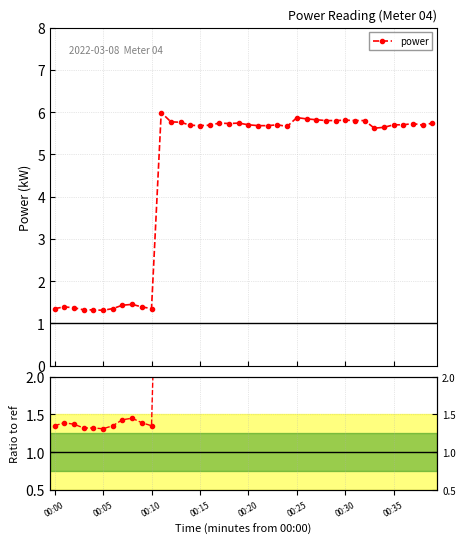

At which category is the sum across all series the highest?

11